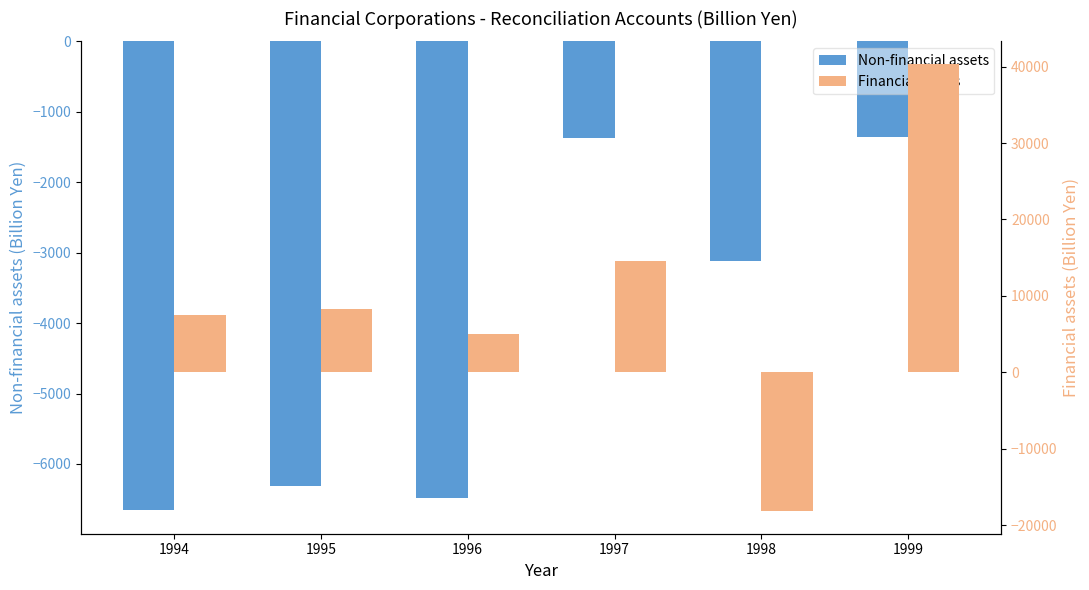

Are the bars grouped side by side (vs. stacked)?

Yes